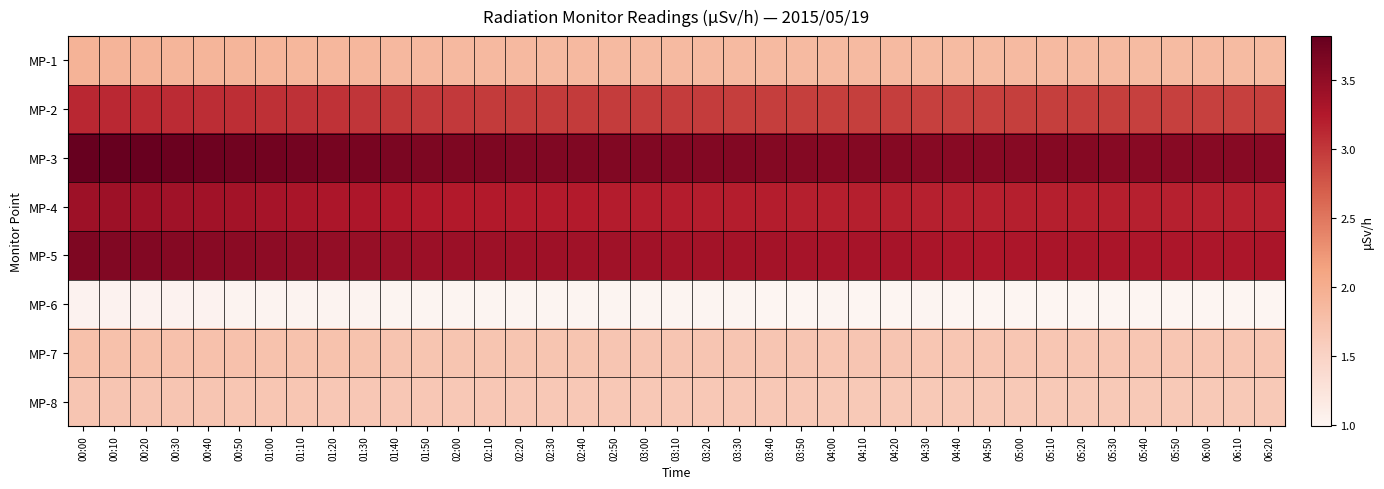

Which category has the lowest value across all series?

06:00